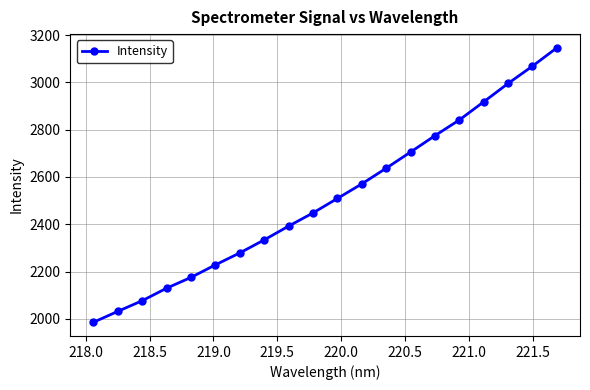

What is the value of the 18th point from the left?

2995.7